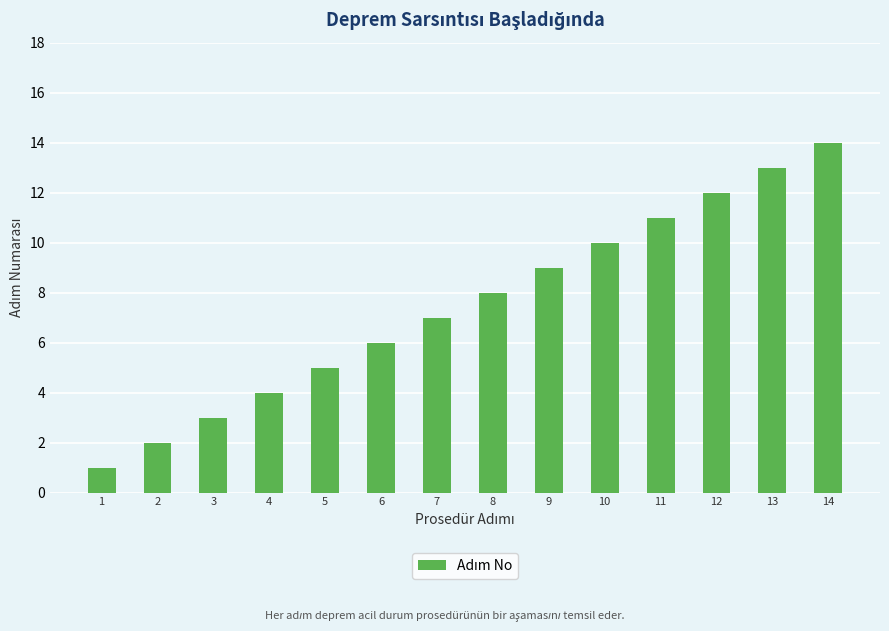

What is the value of the 11th bar from the left?

11